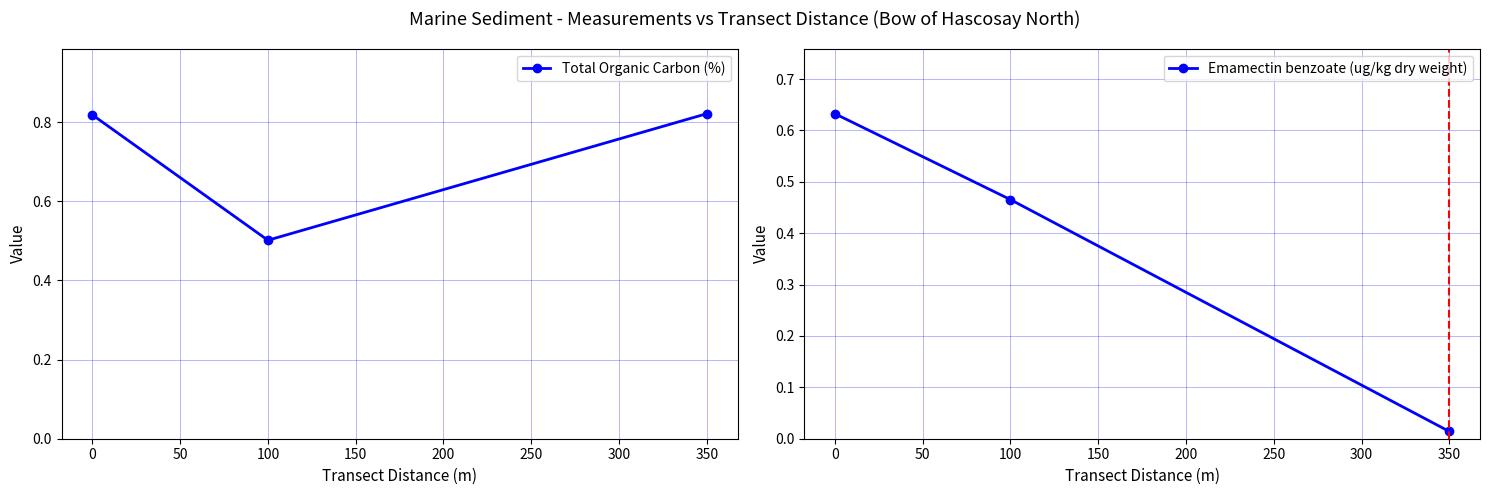

True or false: Total Organic Carbon (%) has a value of 0.5 at 350.

False